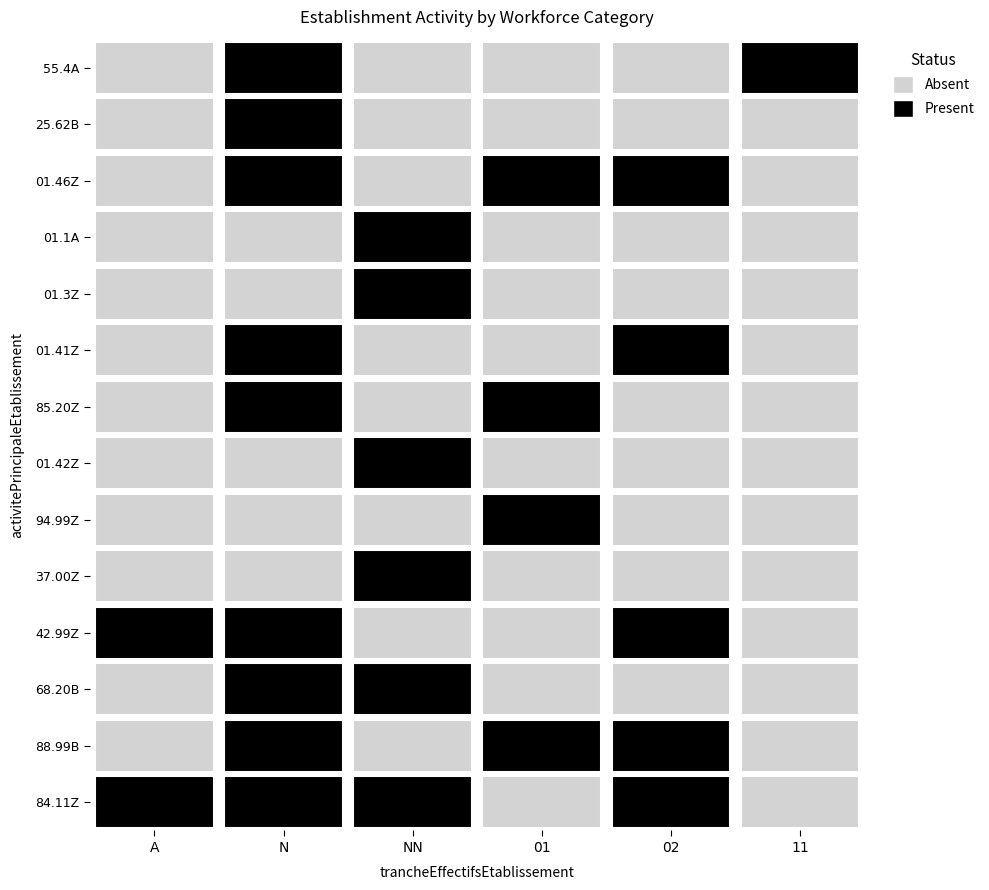

What is the sum of the NN values at 01.1A and 01.42Z?

2